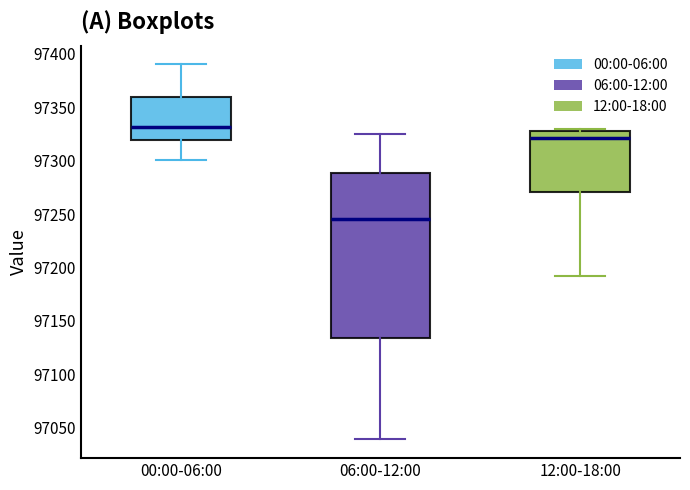

Which box's median line is the highest?

00:00-06:00